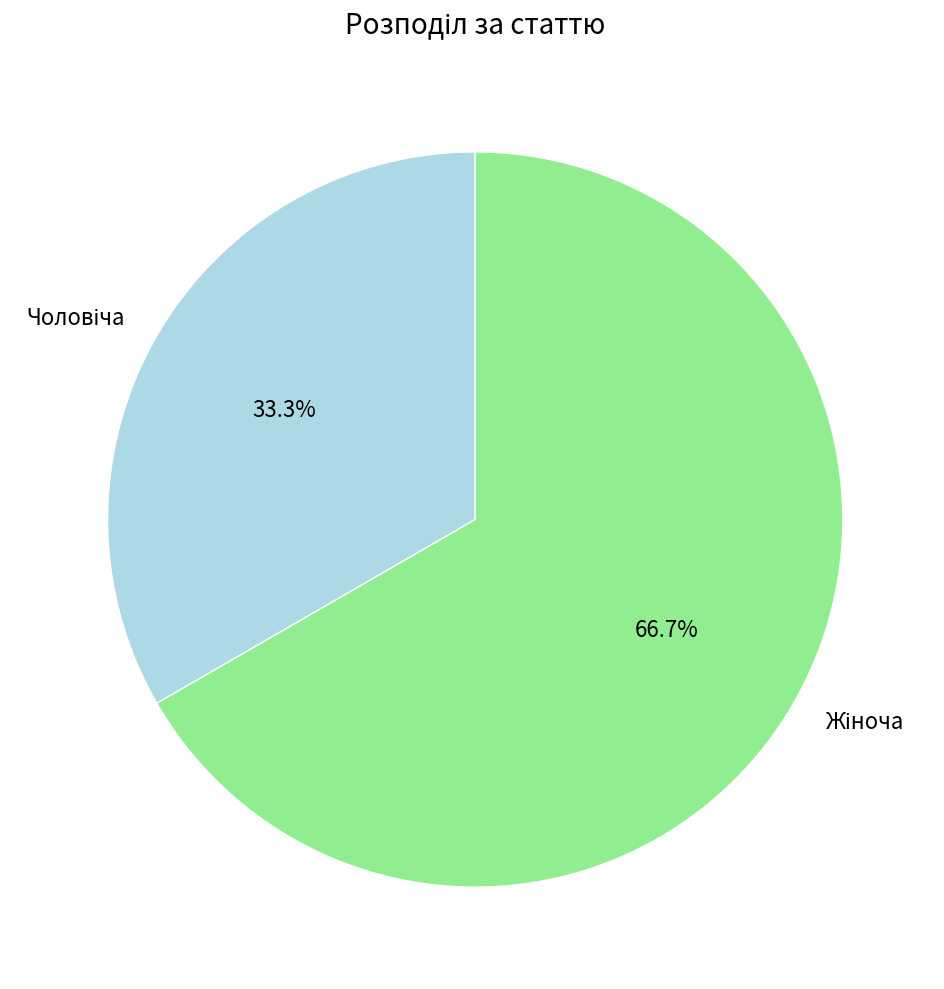

Does any single category account for the majority?

Yes